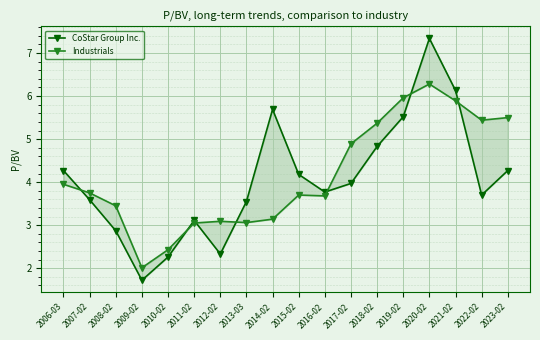

Where is the first local minimum for CoStar Group Inc.?

2009-02